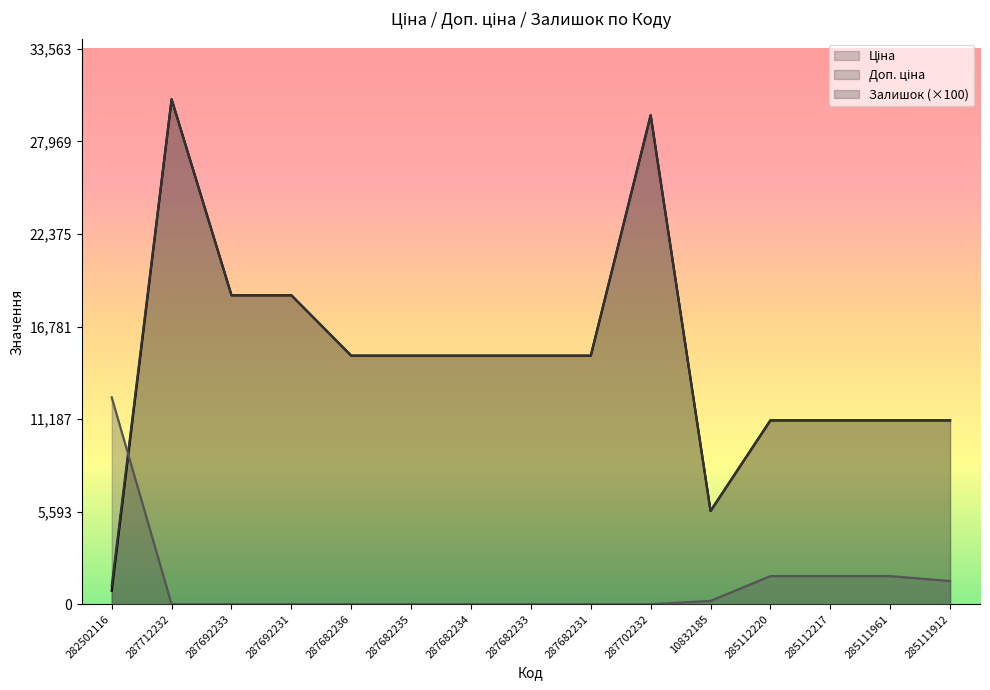

Reading left to right, extract all data points from this chart.

Ціна: 282502116=813.0	287712232=30512.3	287692233=18671.5	287692231=18671.5	287682236=15019.2	287682235=15019.2	287682234=15019.2	287682233=15019.2	287682231=15019.2	287702232=29548.9	10832185=5636.0	285112220=11113.6	285112217=11113.6	285111961=11113.6	285111912=11113.6
Доп. ціна: 282502116=1101.8	287712232=30512.3	287692233=18671.5	287692231=18671.5	287682236=15019.2	287682235=15019.2	287682234=15019.2	287682233=15019.2	287682231=15019.2	287702232=29548.9	10832185=5636.0	285112220=11113.6	285112217=11113.6	285111961=11113.6	285111912=11113.6
Залишок: 282502116=12500.0	287712232=0.0	287692233=0.0	287692231=0.0	287682236=0.0	287682235=0.0	287682234=0.0	287682233=0.0	287682231=0.0	287702232=0.0	10832185=200.0	285112220=1700.0	285112217=1700.0	285111961=1700.0	285111912=1400.0